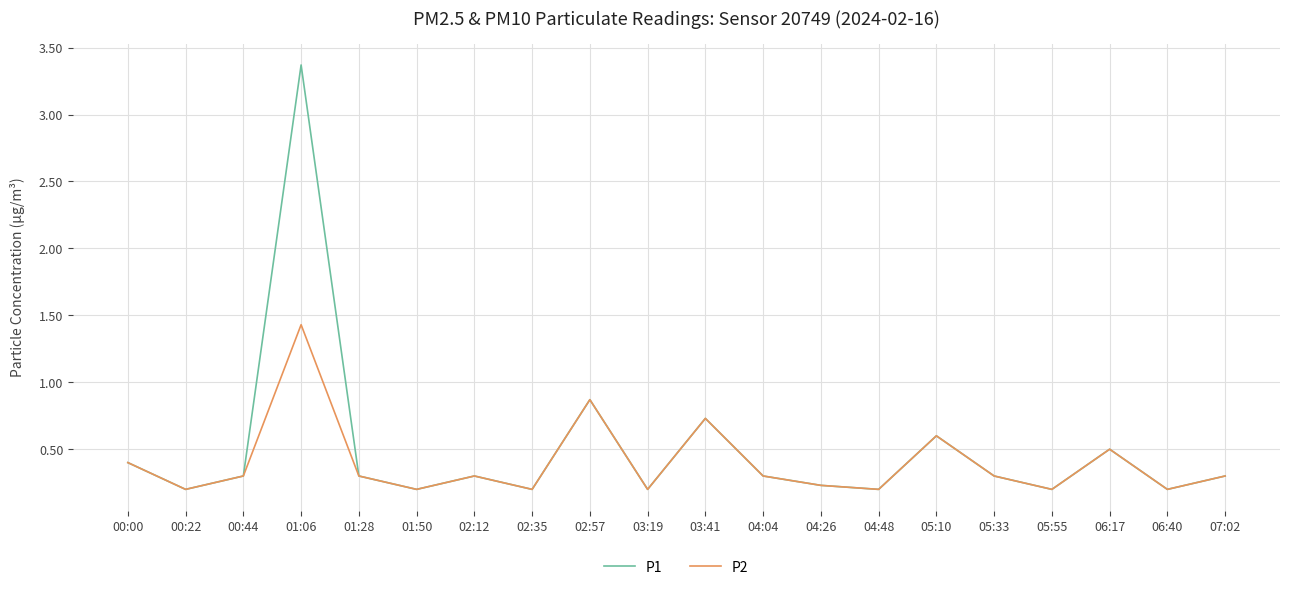

Rank the series by their average value, from highest to lowest.

P1, P2